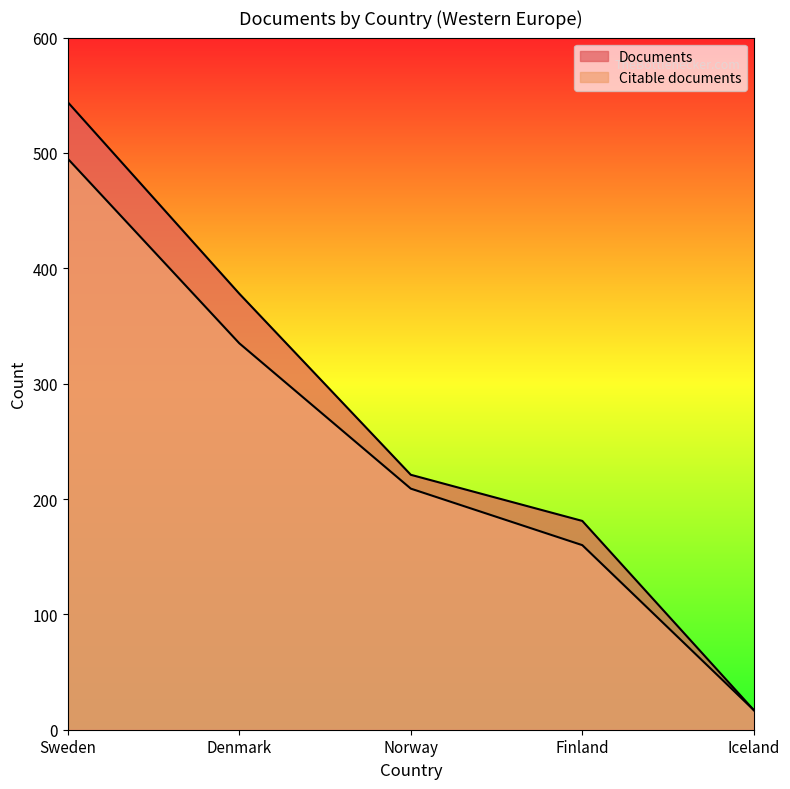

How many data points does each series have?

5